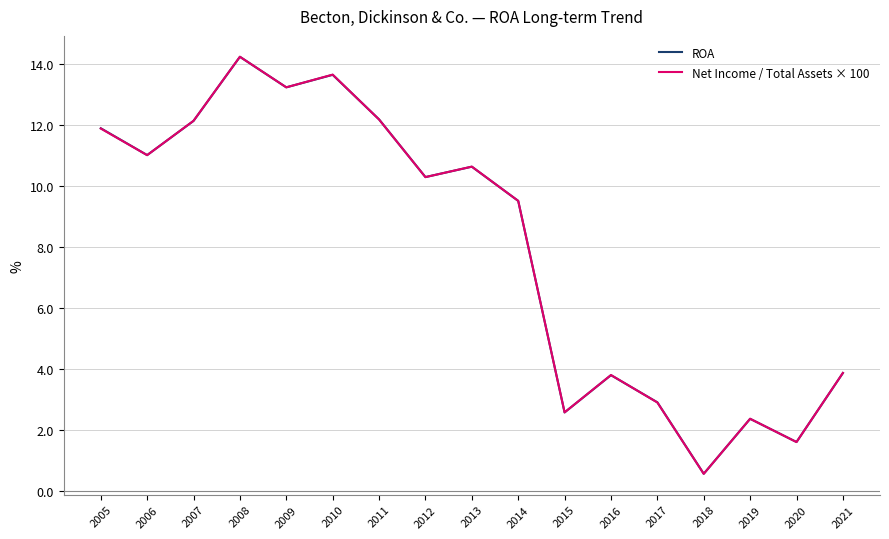

What is the total value across all series at 2018?

1.2